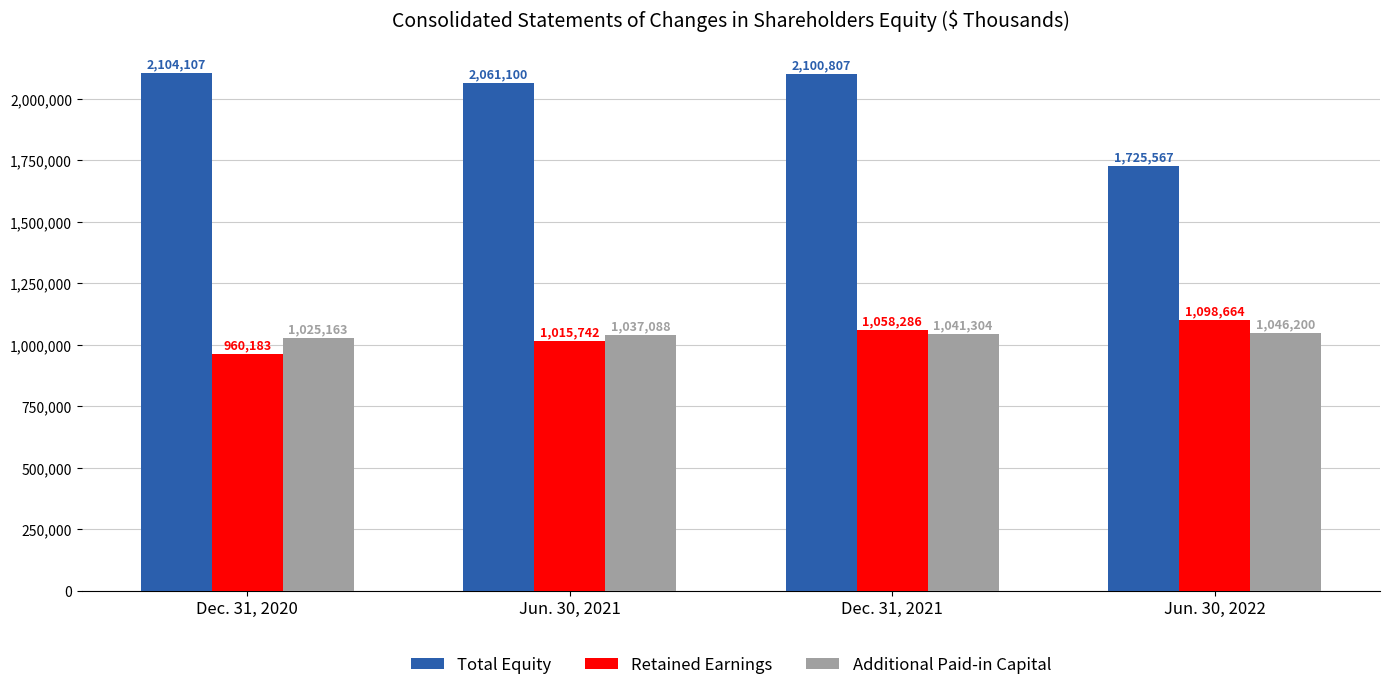

What is the spread (max minus min) of values at Jun. 30, 2022?

679367